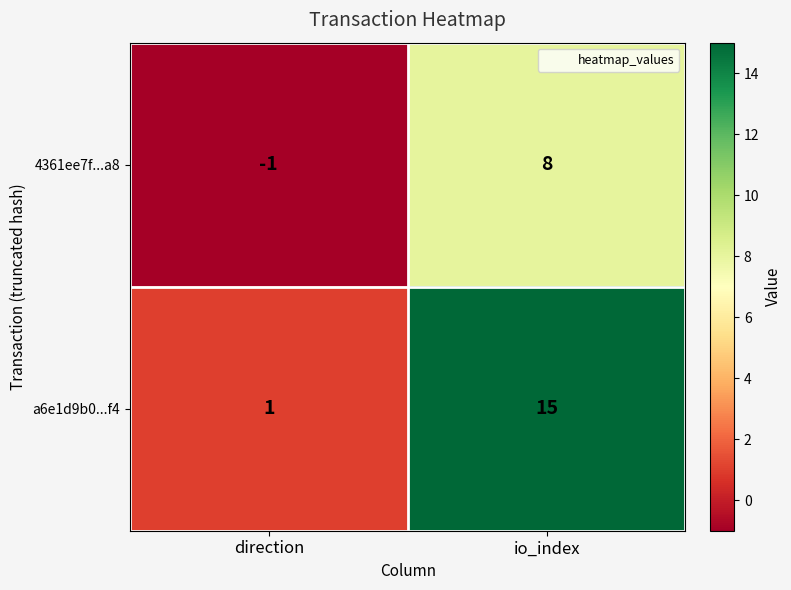

What is the sum of all a6e1d9b0...f4 values?

16